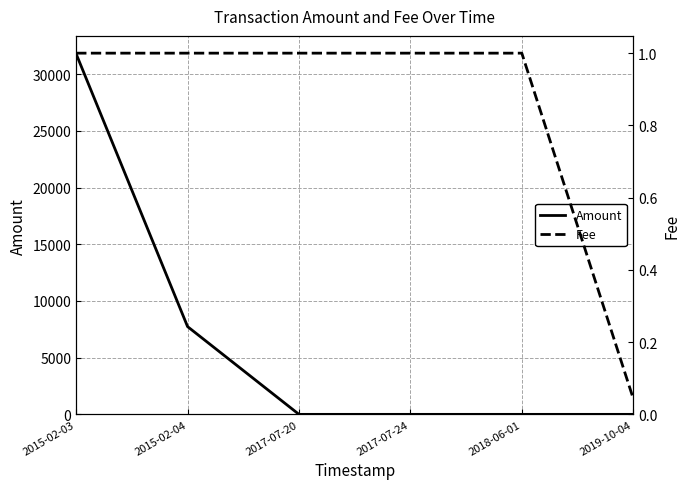

Is the value of Amount at 2015-02-04 greater than the value of Fee at 2015-02-03?

Yes